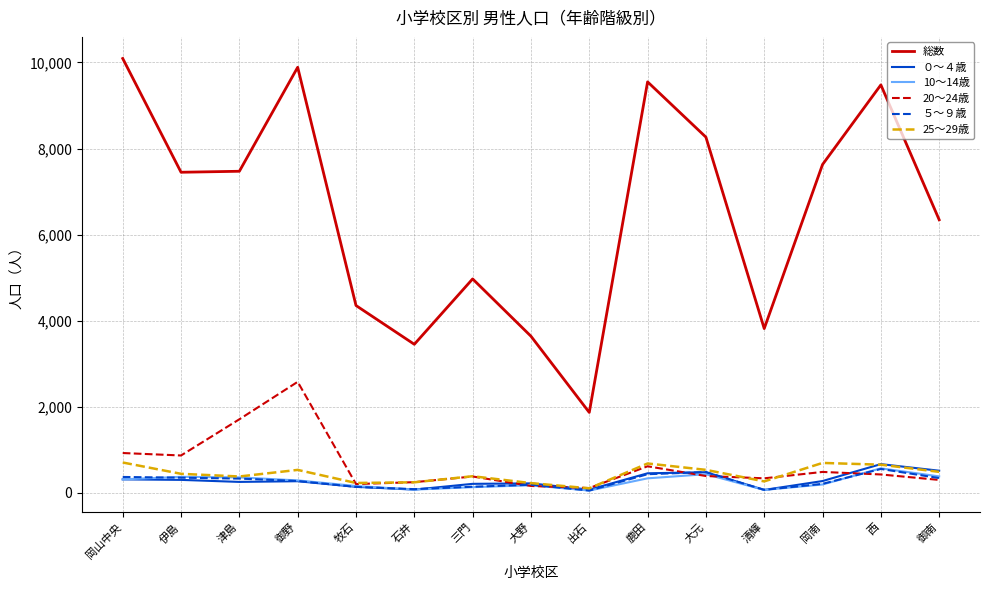

What is the difference between the highest and lowest values at 御野?

9617